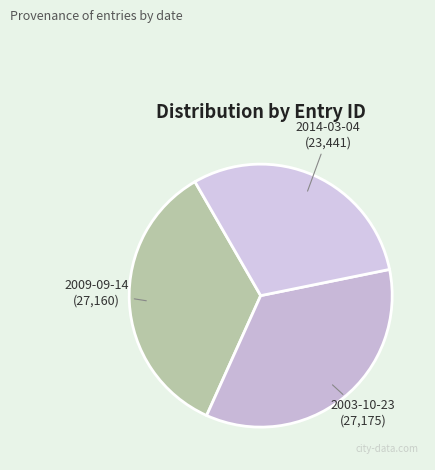

Count the number of slices in the pie.

3